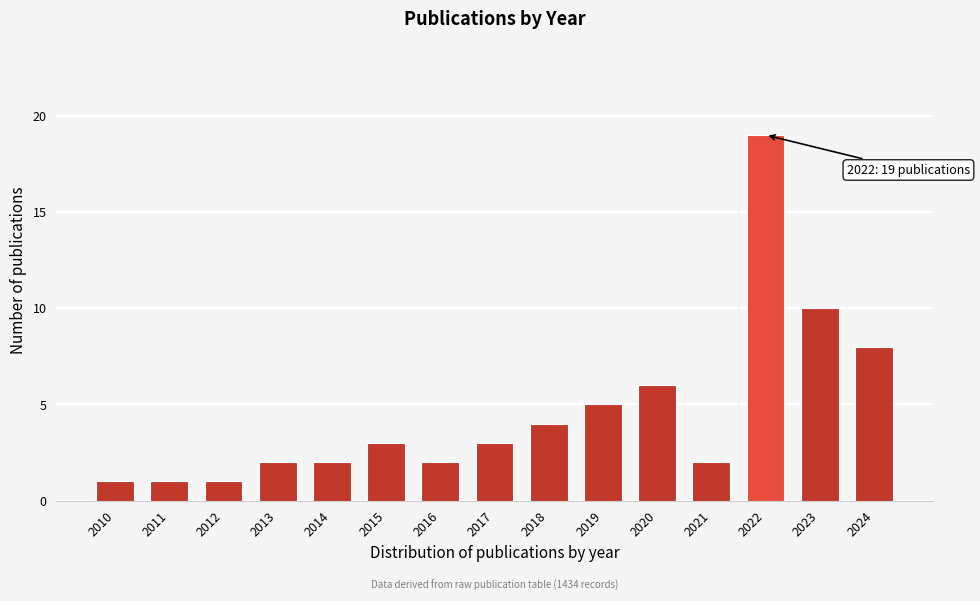

Reading left to right, what are all the values shown in this chart?

1	1	1	2	2	3	2	3	4	5	6	2	19	10	8